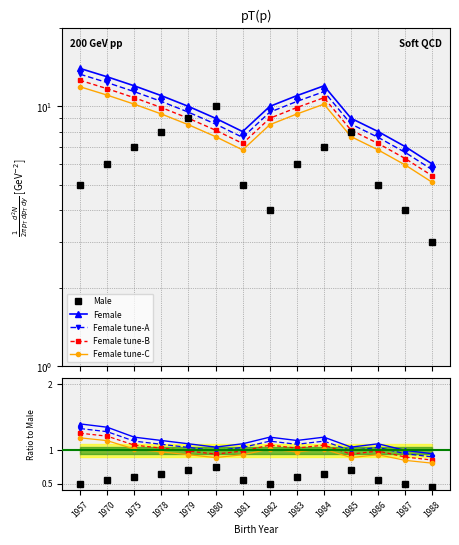

Is this an area chart (filled region under the line)?

No